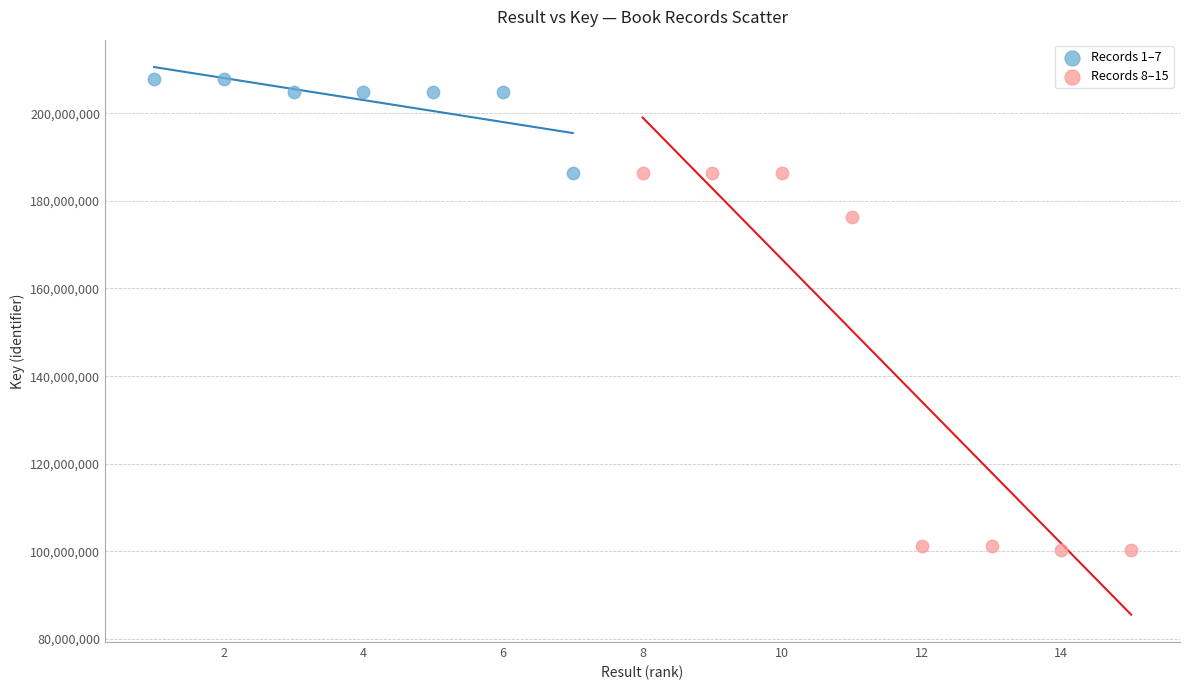

Which series has the widest spread of Y values?

Records 8–15